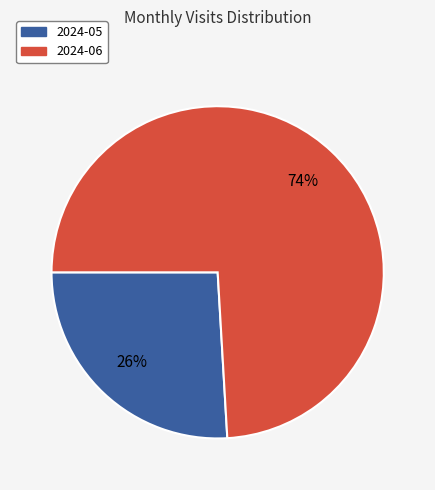

To the nearest percent, what percentage of the pie is 2024-05?

26%